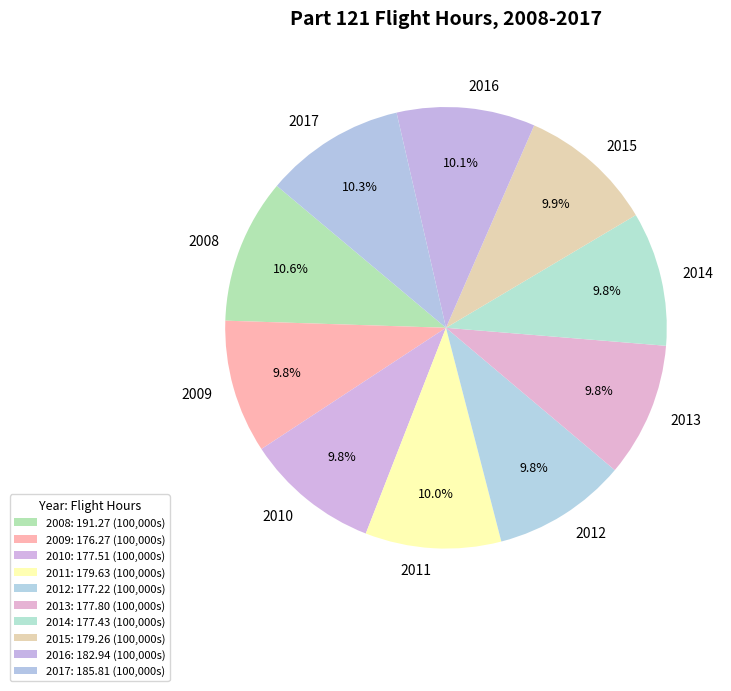

Is it true that 2013 is 10% of the pie?

True